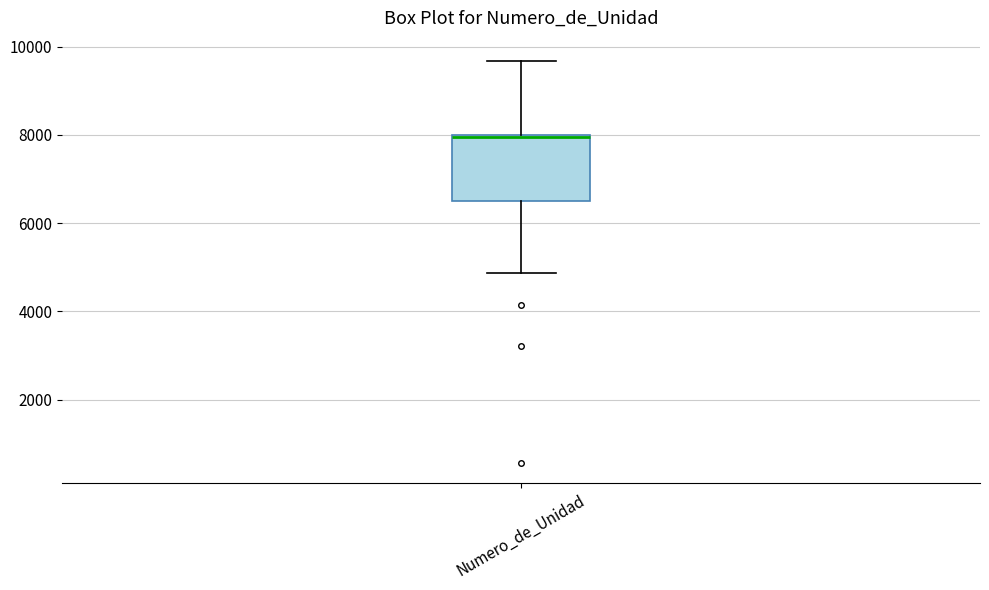

Transcribe this box plot: give where the median line is, the range the box spans, and where the two whiskers end, as read against the y-axis. The values are not printed on the chart, so give them approximately, as read against the axis.

median 8000 (drawn on the box's upper edge), box 6400 to 8000, whiskers 4800 to 9600